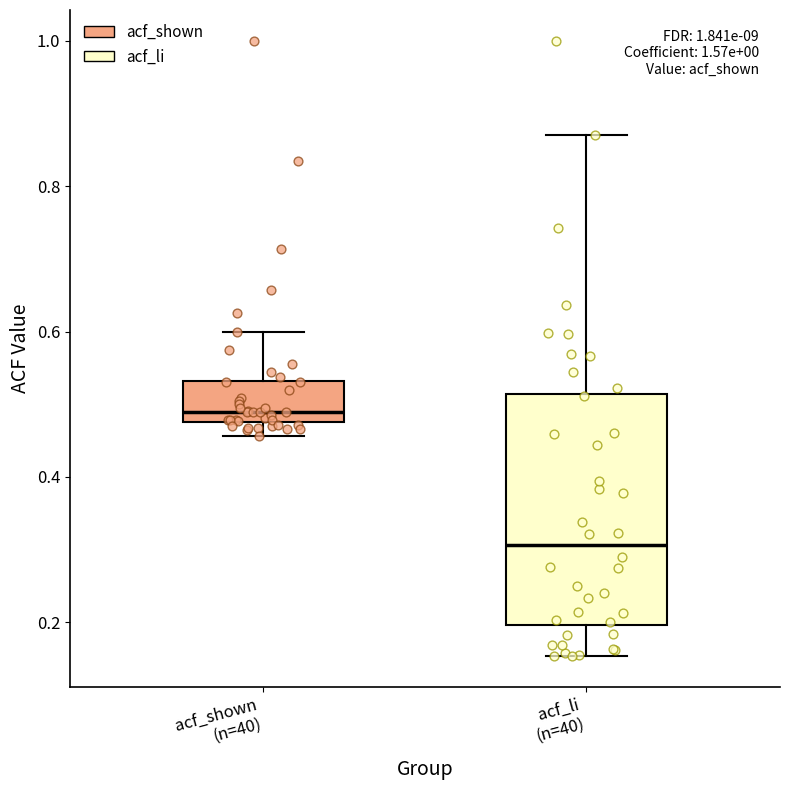

Reading left to right, read every box against the y-axis: the position of its median line, the range the box covers, and the ends of its whiskers. The values are not printed on the chart, so give them approximately, as read against the axis.

acf_shown (n=40): median 0.48 (just above the box's lower edge), box 0.48 to 0.54, whiskers 0.46 to 0.60
acf_li (n=40): median 0.30, box 0.20 to 0.52, whiskers 0.16 to 0.88